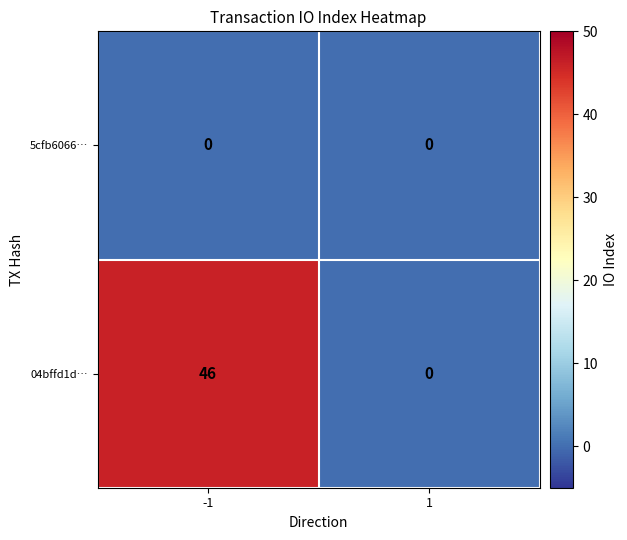

Reading left to right, transcribe all the data shown in this chart.

5cfb6066…: -1=0	1=0
04bffd1d…: -1=46	1=0